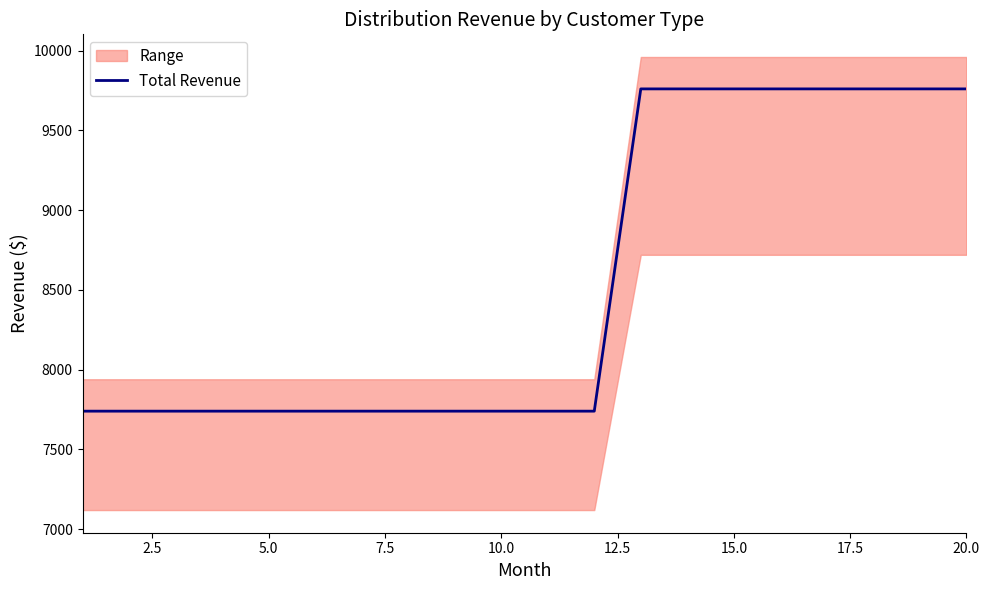

Read the value at 15.

9760